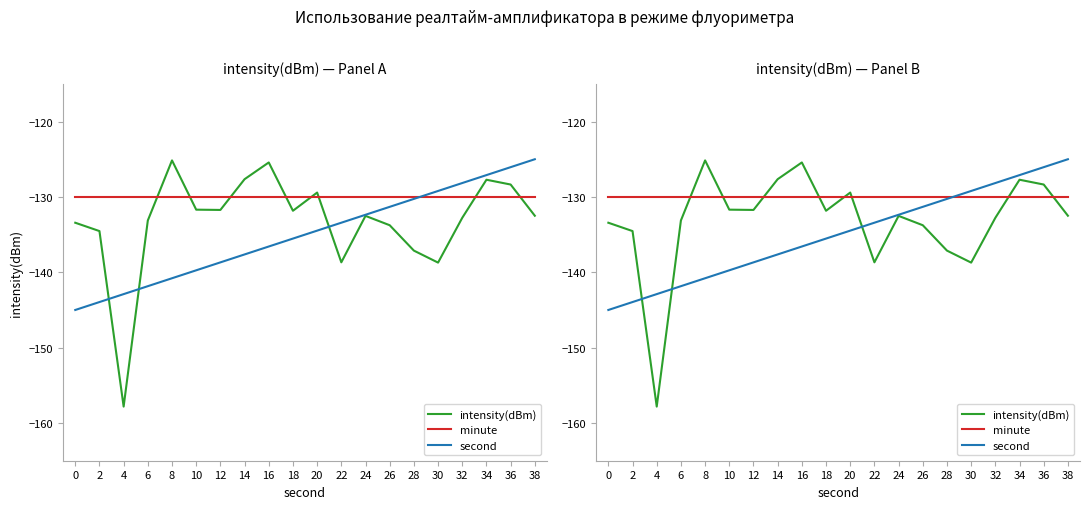

List the labels in order of second value, smallest first.

0, 2, 4, 6, 8, 10, 12, 14, 16, 18, 20, 22, 24, 26, 28, 30, 32, 34, 36, 38